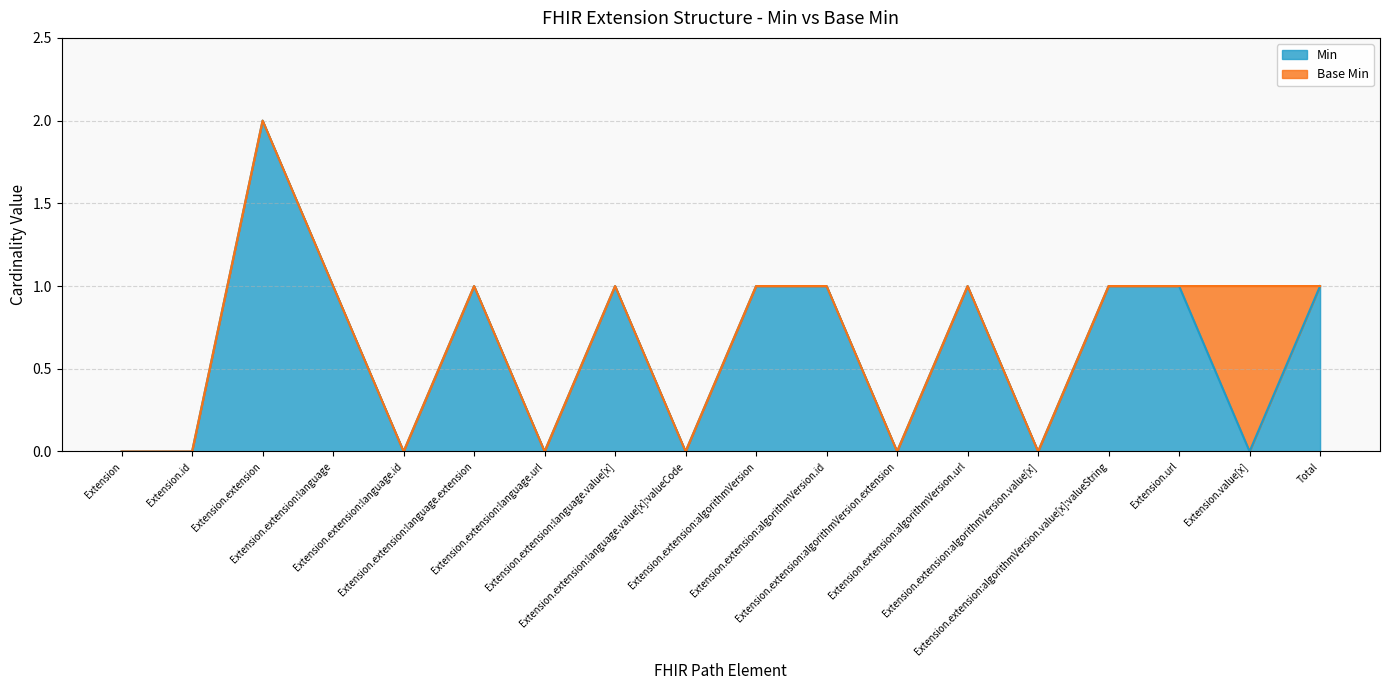

At which label is the value closest to 1?

Extension.extension:language